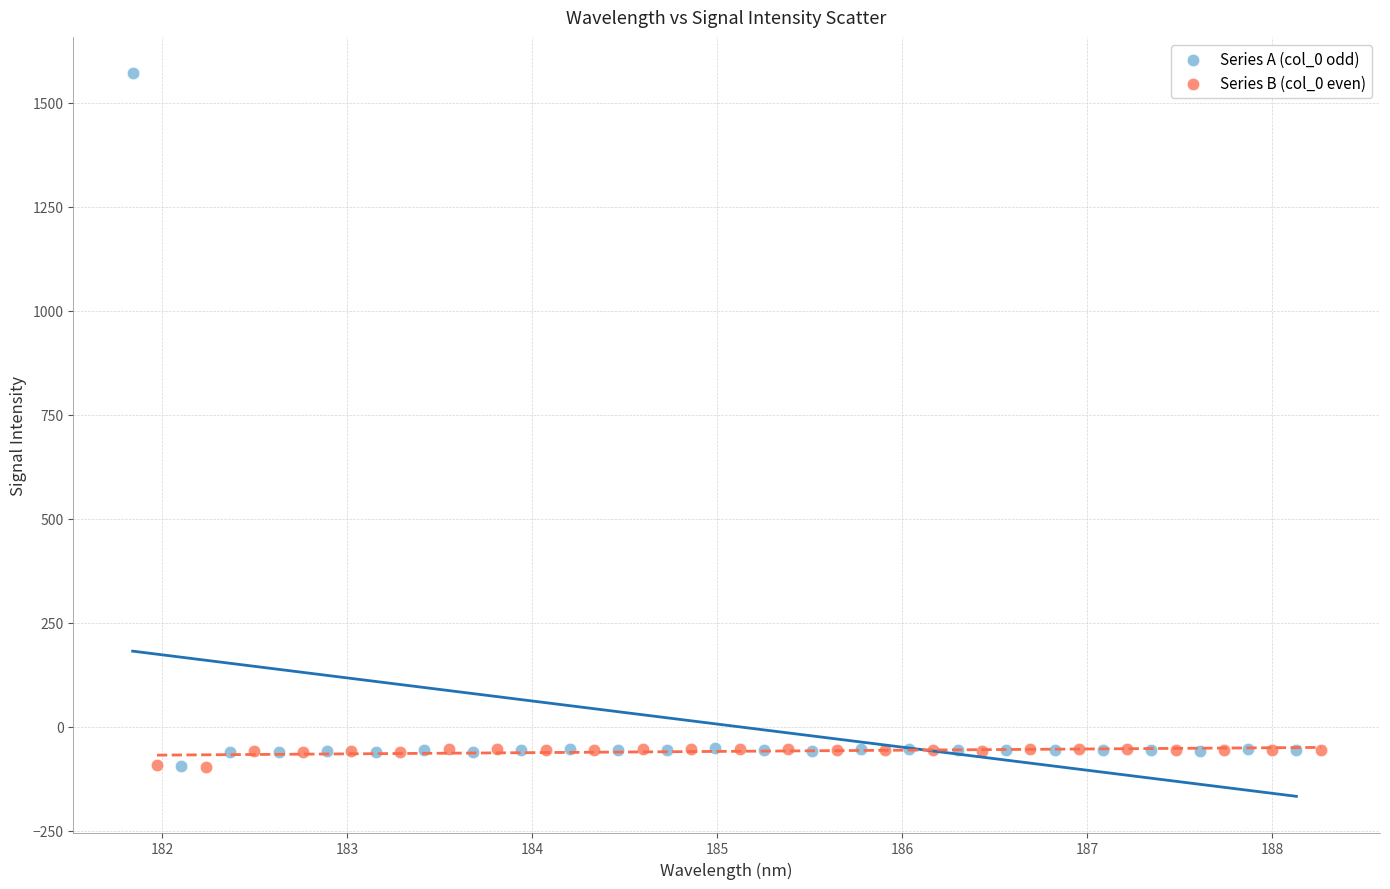

Which series contains the highest Y value?

Series A (col_0 odd)